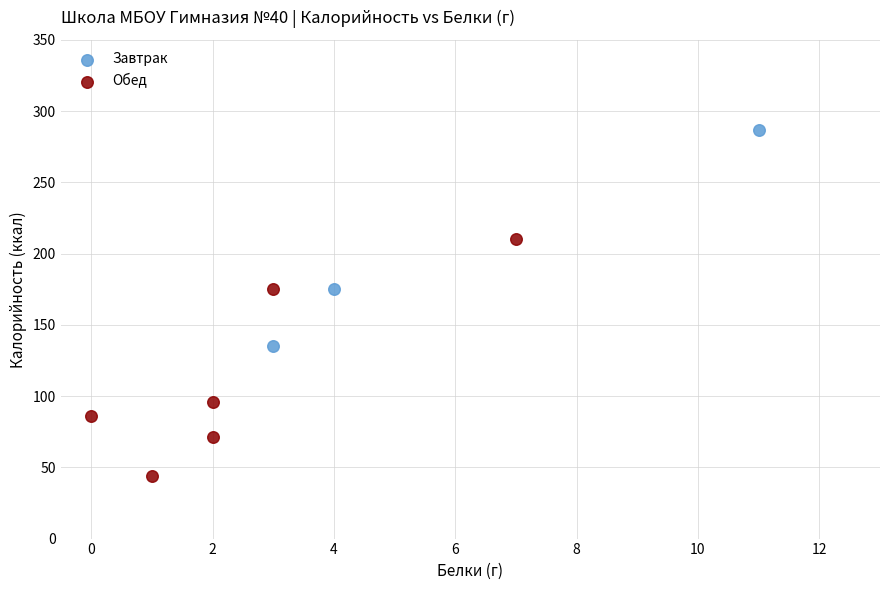

Which series reaches the minimum Y coordinate?

Обед